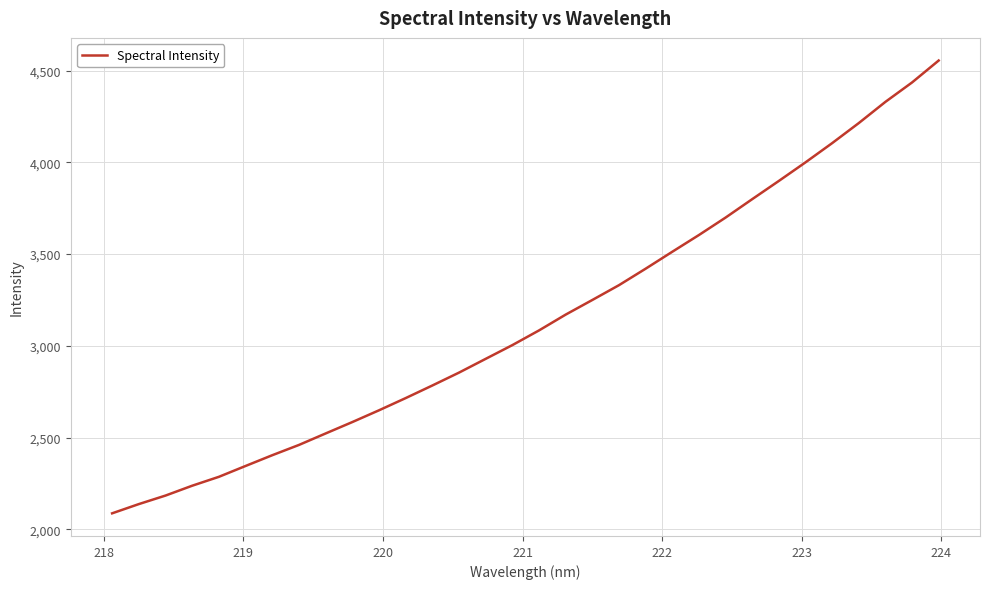

What is the greatest value displayed?

4555.1